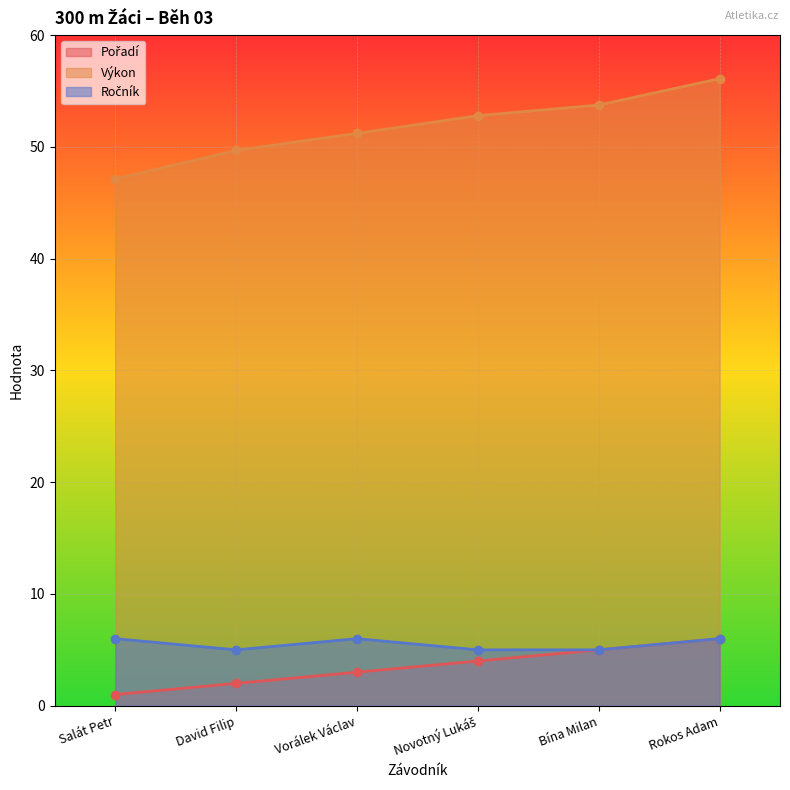

How many lines are shown in the chart?

3